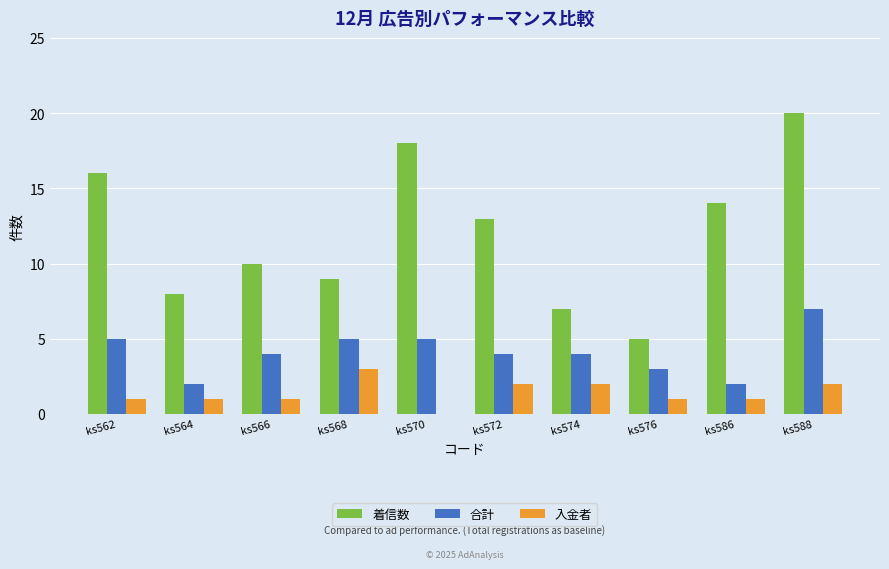

What are all the series names shown in the legend?

着信数, 合計, 入金者